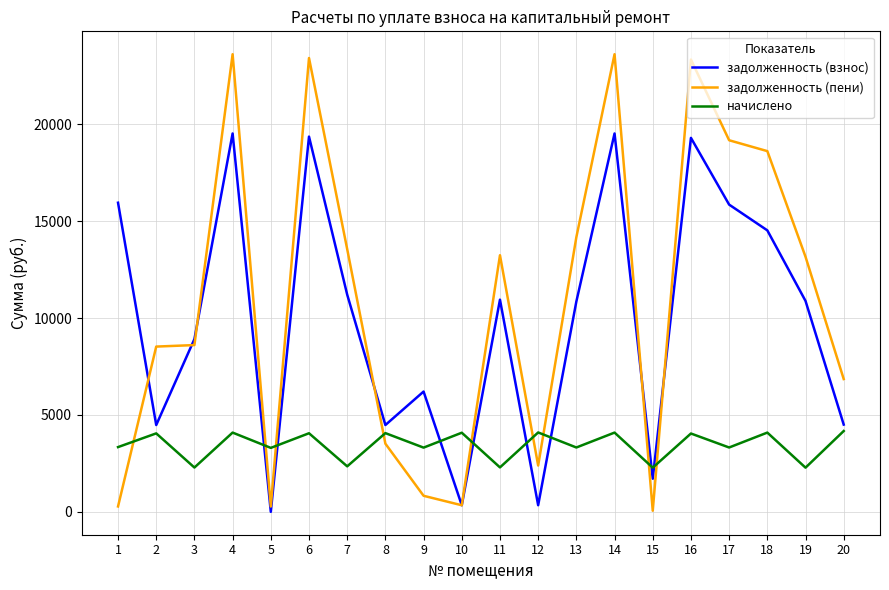

What is the maximum value for задолженность (взнос)?

19522.9